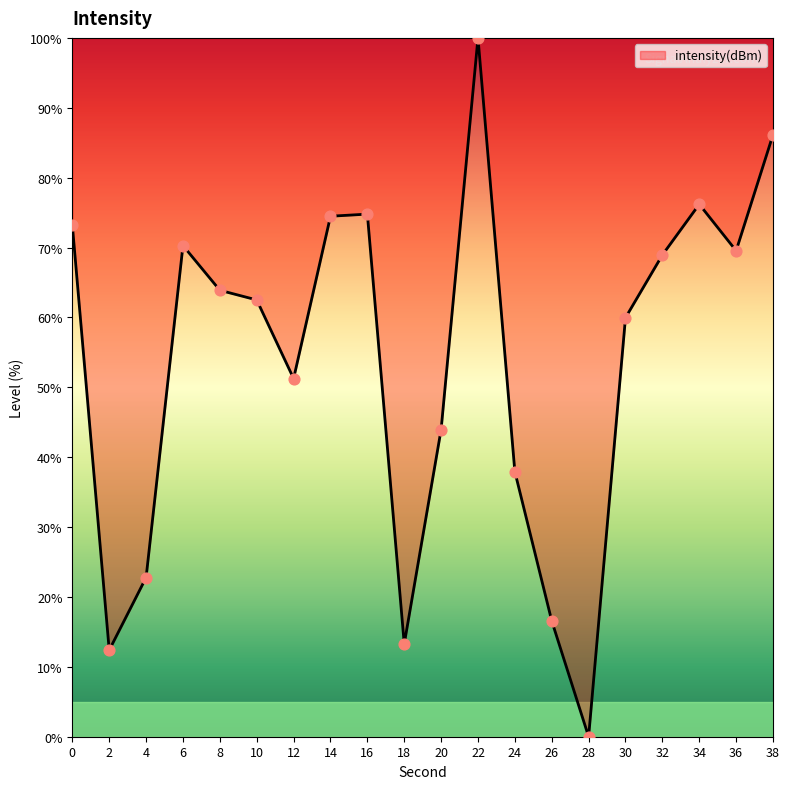

Between 32 and 34, which is larger?

34